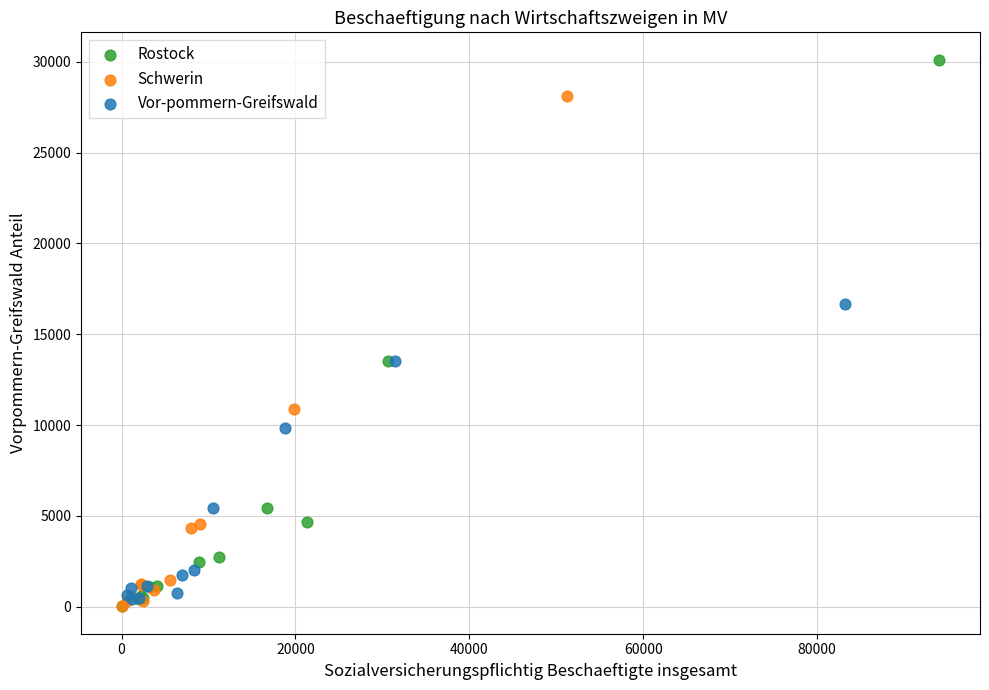

Which series has the widest spread of Y values?

Rostock